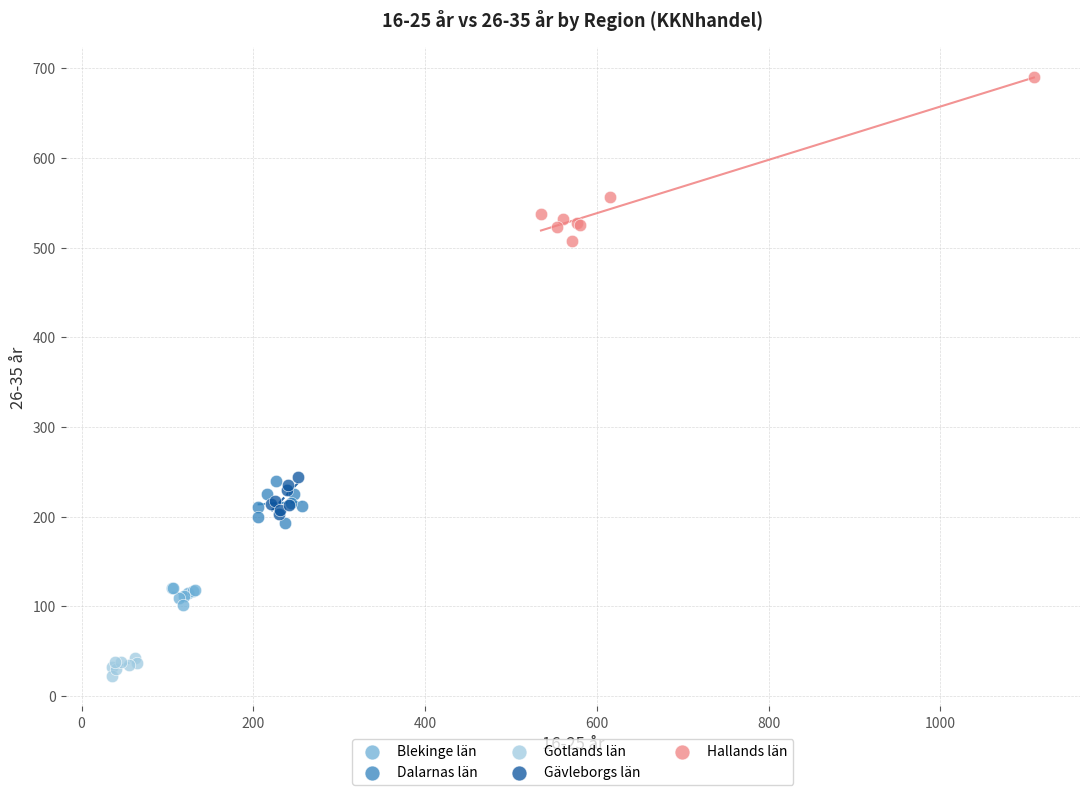

Which series reaches the maximum Y coordinate?

Hallands län